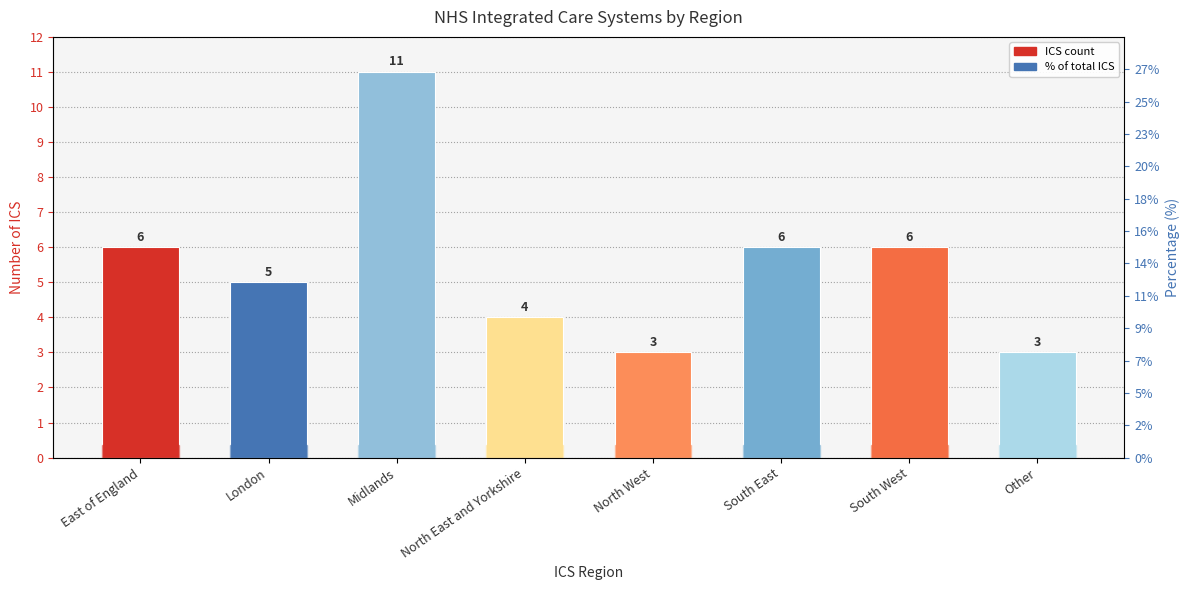

How many values exceed 6?

1